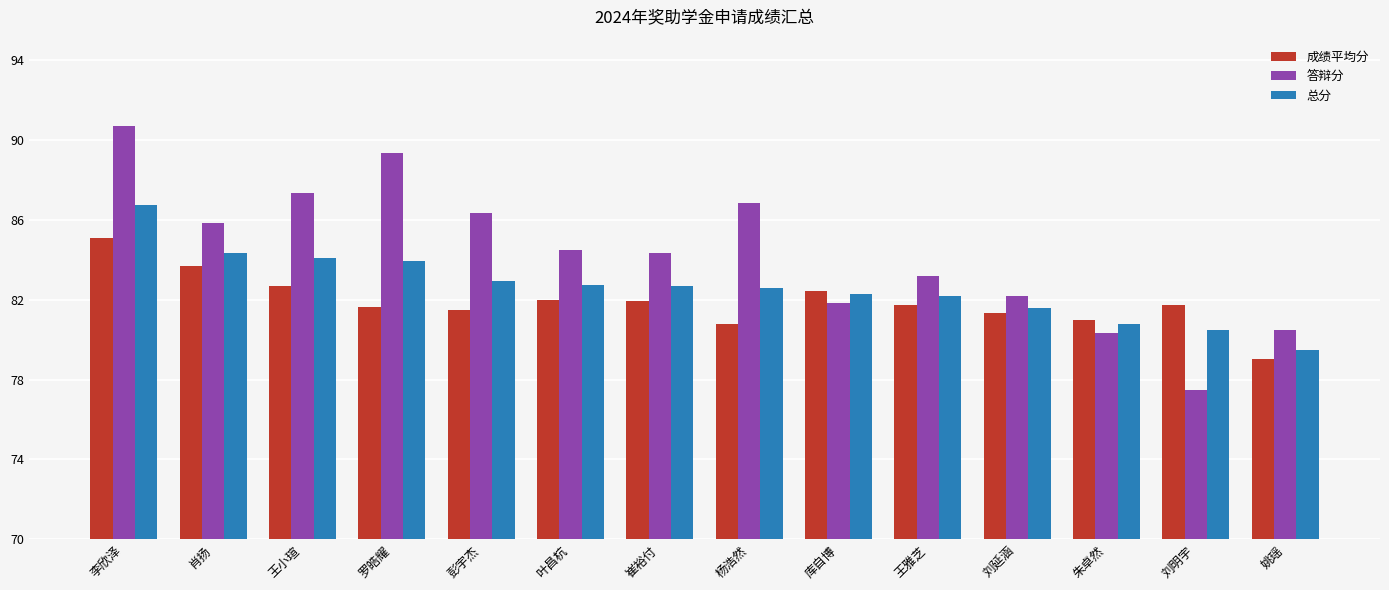

What is the smallest value displayed?

77.5